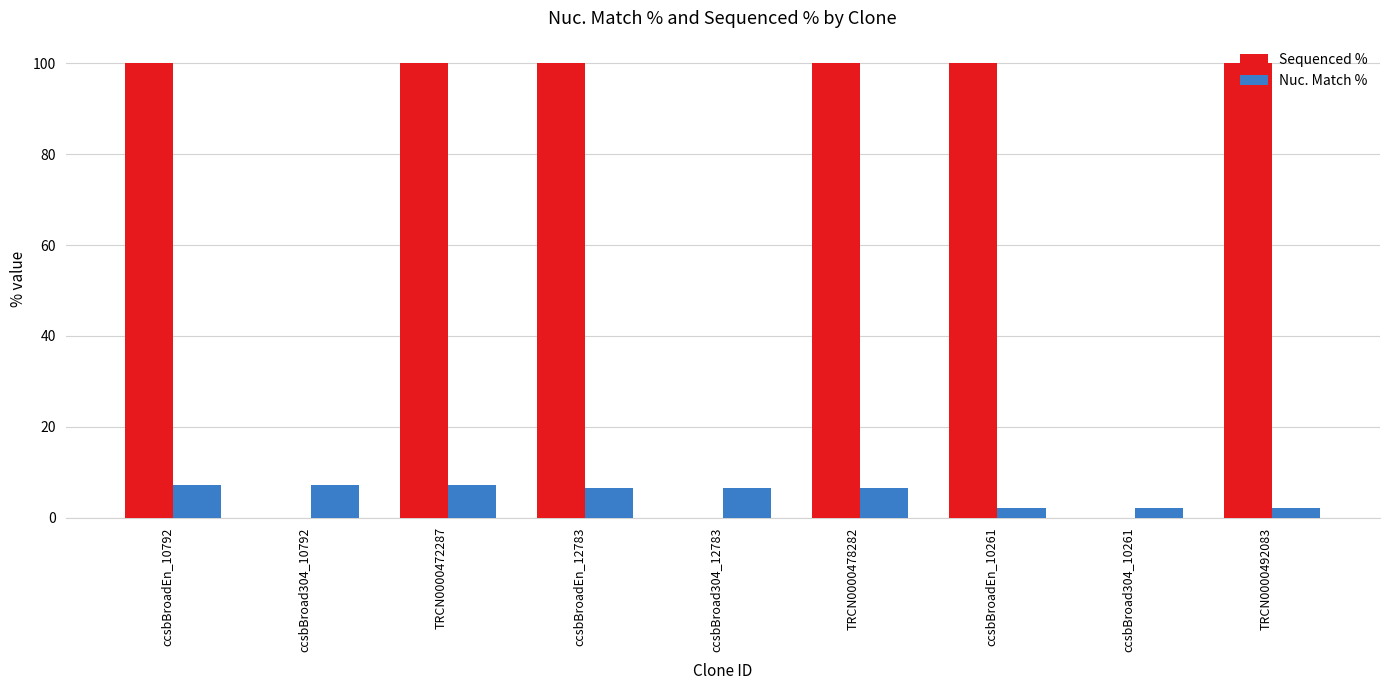

How many groups of bars are there?

9